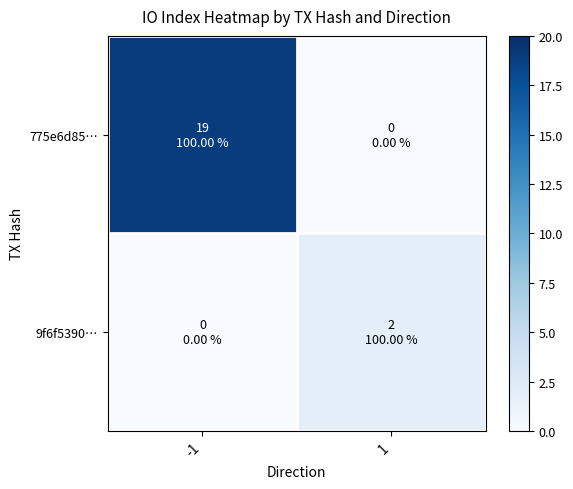

List the series in order of their overall mean, lowest first.

9f6f5390…, 775e6d85…